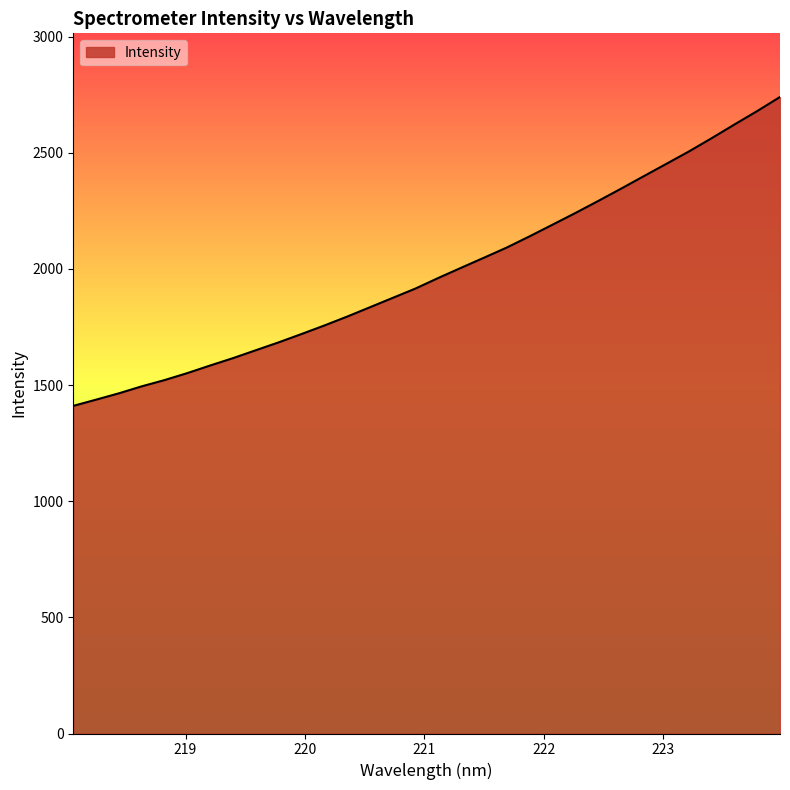

What is the difference between the maximum and minimum values?

1329.9